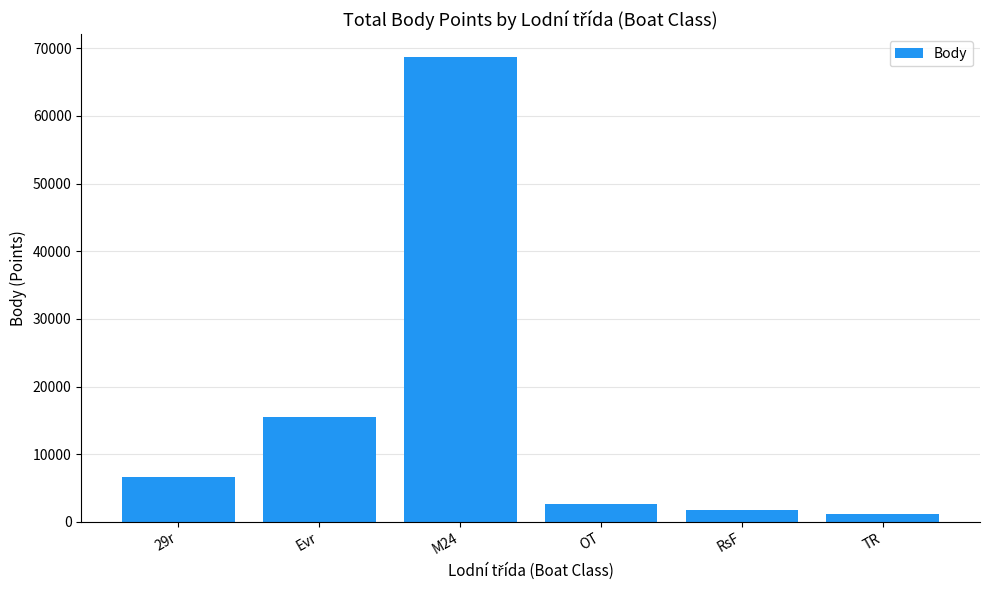

The value at 29r is 3478. True or false?

False